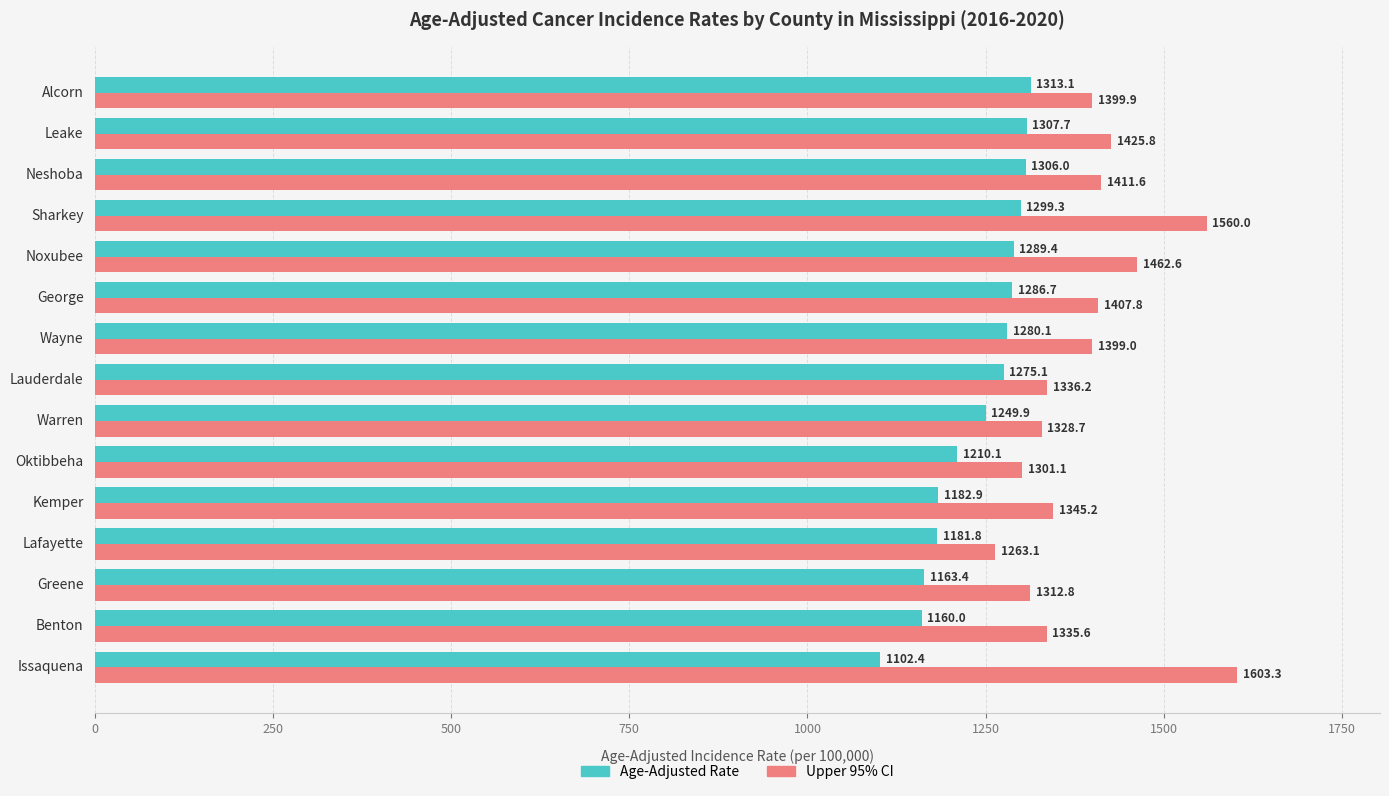

What is the sum of all Upper 95% CI values?

20892.7